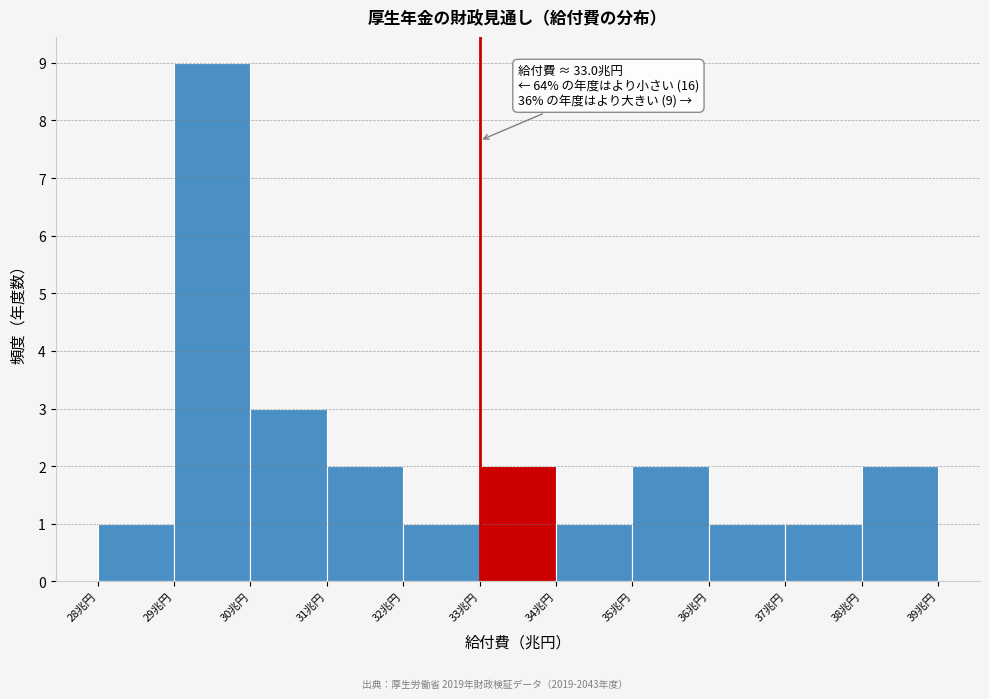

Over which range of the x-axis is the bar tallest?

29 to 30